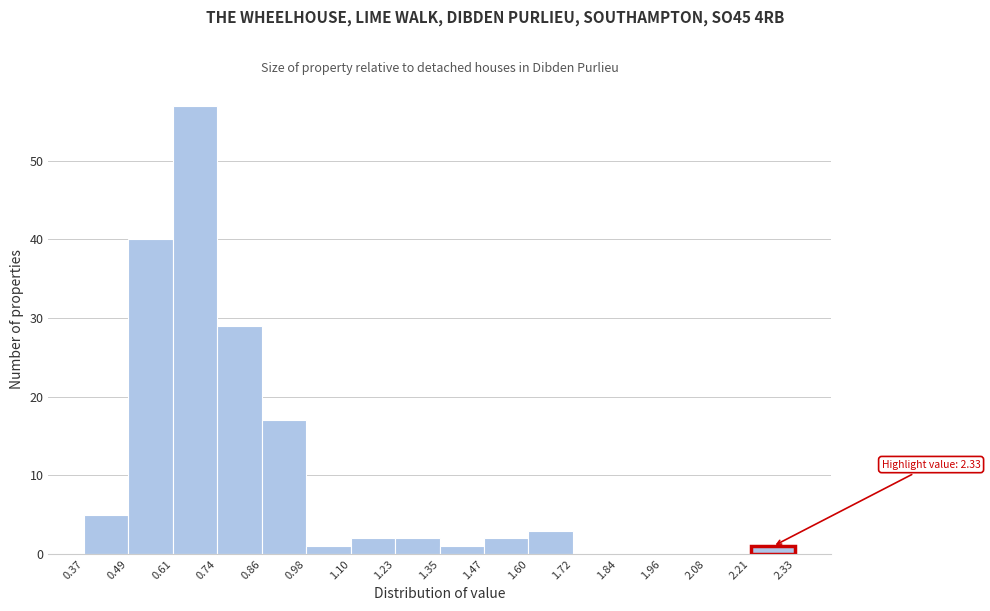

Which range on the x-axis has the tallest bar?

0.61 to 0.74